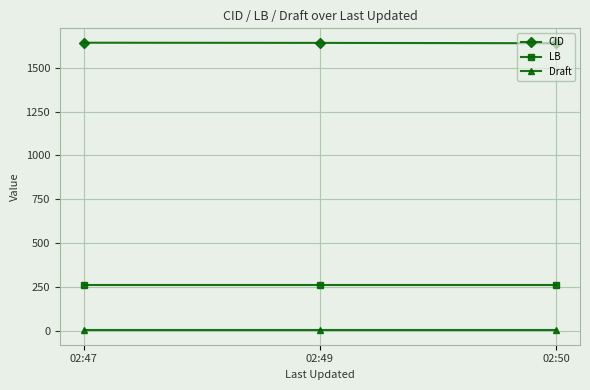

The value of CID at 02:47 is 1001. True or false?

False